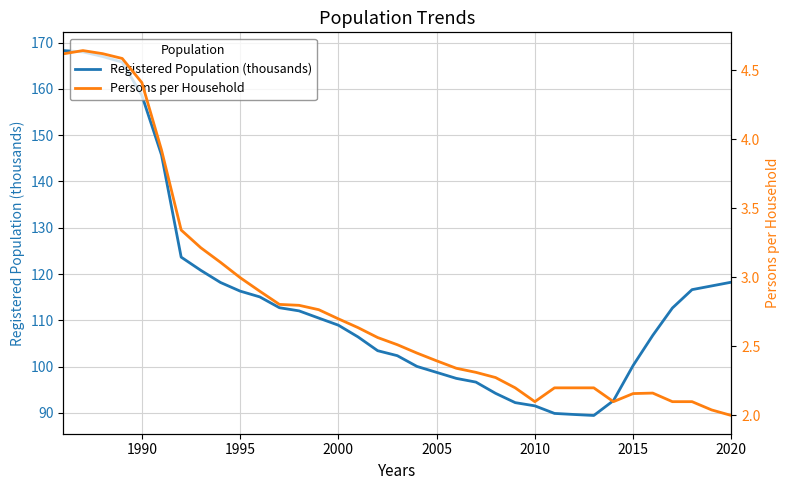

How many interior local valleys does the Registered Population (thousands) series have?

1